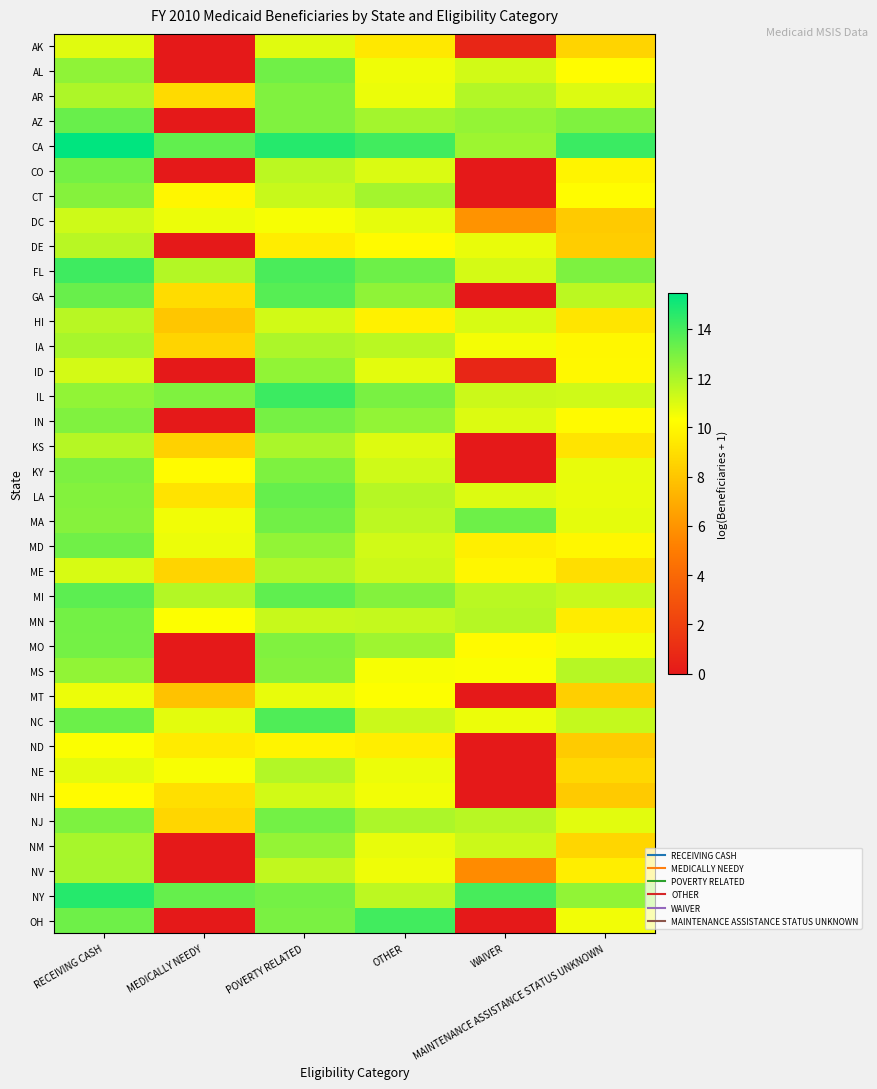

At OTHER, list the series in order from largest to smallest.

OH, CA, FL, IL, MI, GA, IN, MO, AZ, CT, NJ, LA, IA, NY, MA, MN, NC, ME, KY, MD, CO, KS, ID, DC, NM, AR, NE, AL, NV, NH, MS, MT, DE, HI, ND, AK